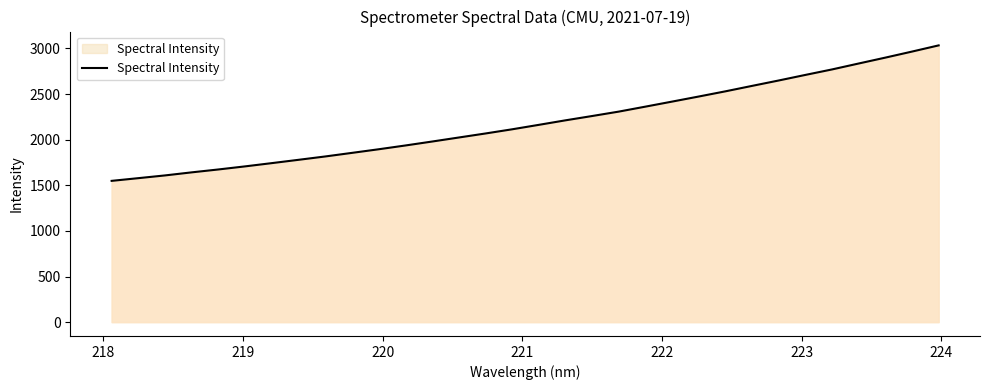

What is the maximum value shown in the chart?

3033.7